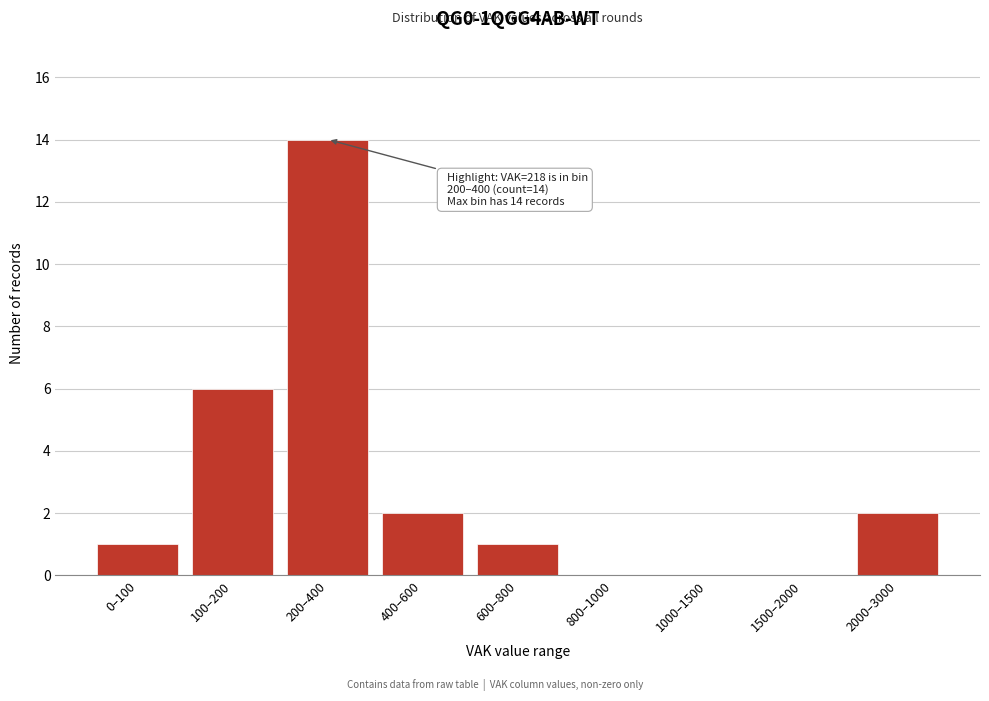

Reading left to right, list all the values displayed in this chart.

0–100=1	100–200=6	200–400=14	400–600=2	600–800=1	800–1000=0	1000–1500=0	1500–2000=0	2000–3000=2